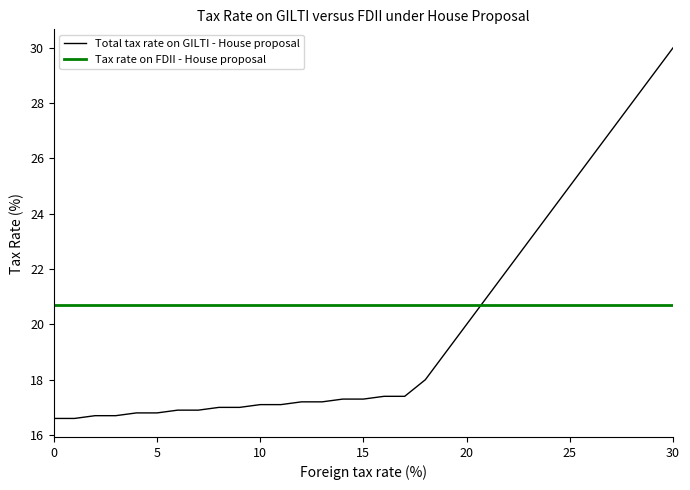

What is the lowest value of the Tax rate on FDII - House proposal series?

20.7